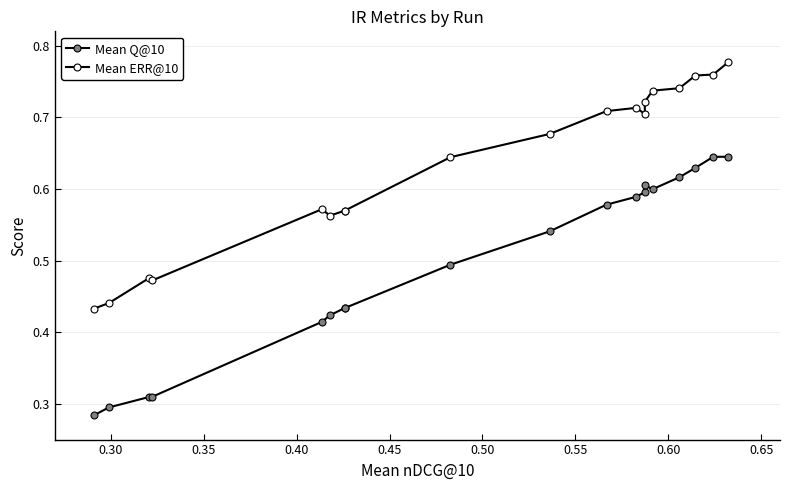

Reading left to right, list all the values displayed in this chart.

Mean Q@10: 0.3	0.3	0.3	0.3	0.4	0.4	0.4	0.4	0.5	0.5	0.6	0.6	0.6	0.6	0.6	0.6	0.6	0.6	0.6
Mean ERR@10: 0.4	0.4	0.5	0.5	0.6	0.6	0.6	0.6	0.6	0.7	0.7	0.7	0.7	0.7	0.7	0.7	0.8	0.8	0.8